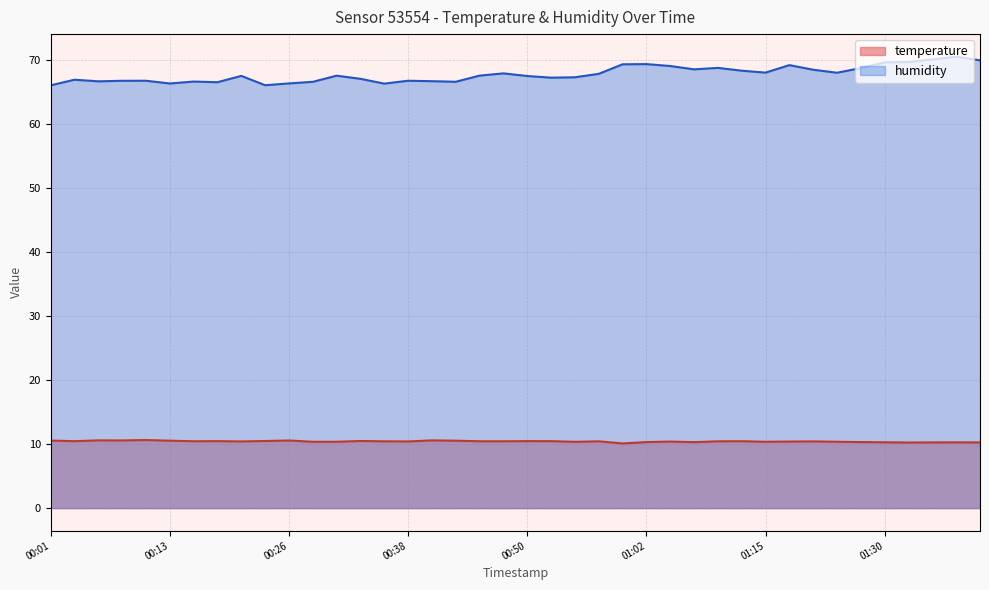

How many lines are shown in the chart?

2